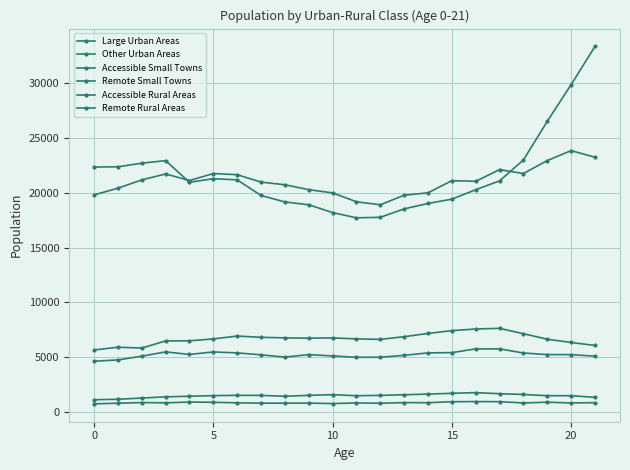

Count the number of categories in the chart.

22